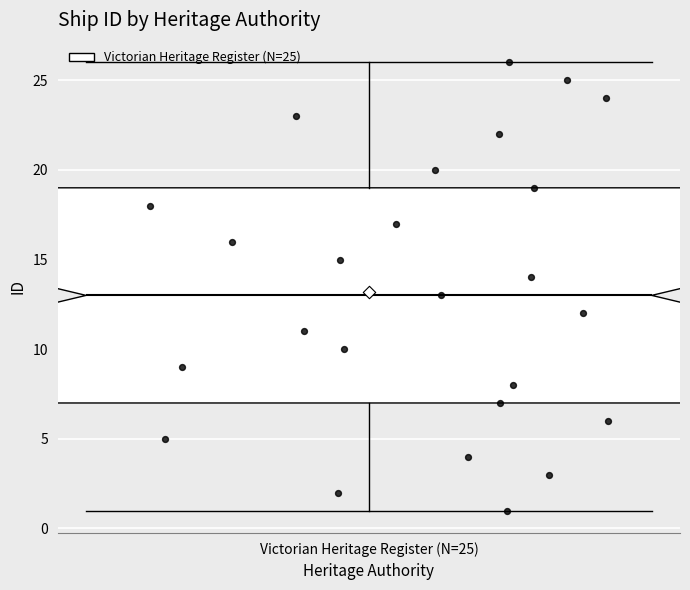

Read this box plot against the y-axis: the position of the median line, the range covered by the box, and the ends of both whiskers. The values are not printed on the chart, so give them approximately, as read against the axis.

median 13, box 7 to 19, whiskers 1 to 26